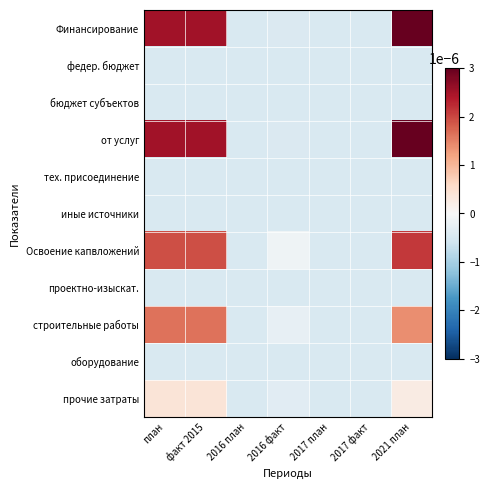

Rank the series by their maximum value, from highest to lowest.

Финансирование, от услуг, Освоение капвложений, строительные работы, прочие затраты, федер. бюджет, бюджет субъектов, тех. присоединение, иные источники, проектно-изыскат., оборудование